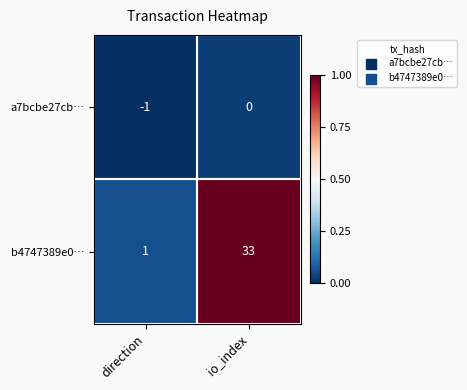

What is the difference between the highest and lowest values at direction?

2